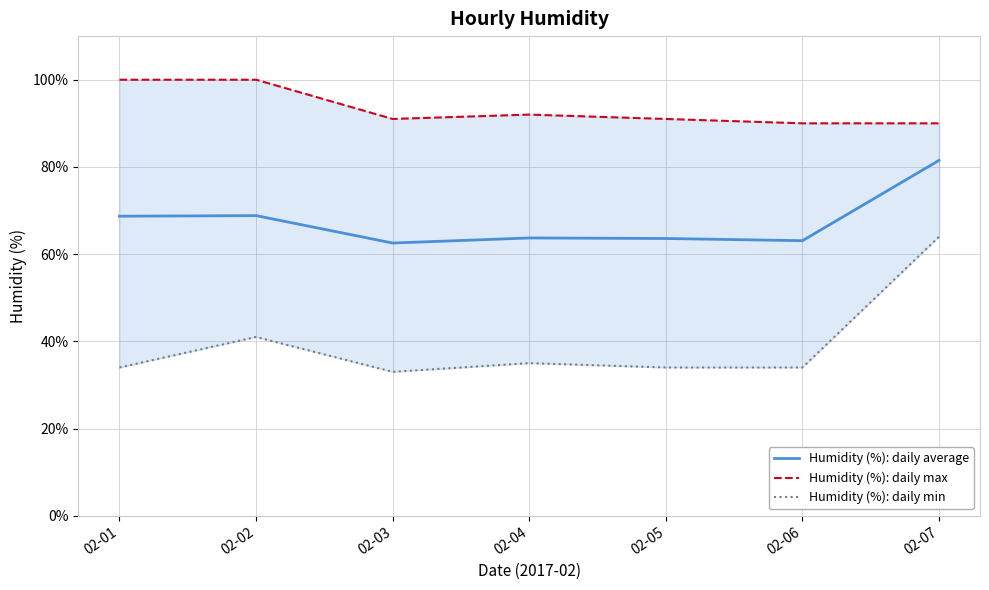

At which category is the sum across all series the highest?

02-07